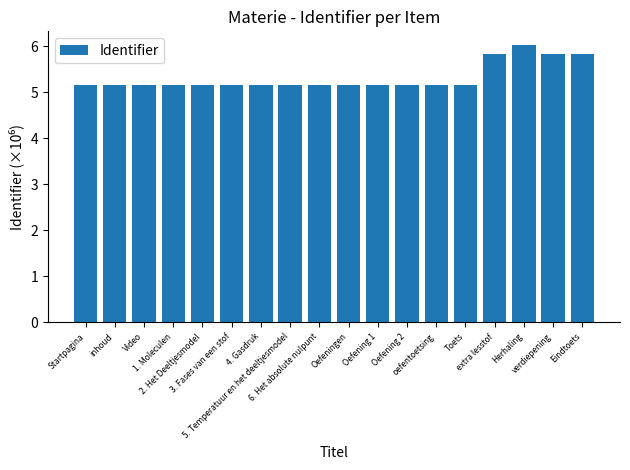

What is the label of the 4th bar from the left?

1. Moleculen